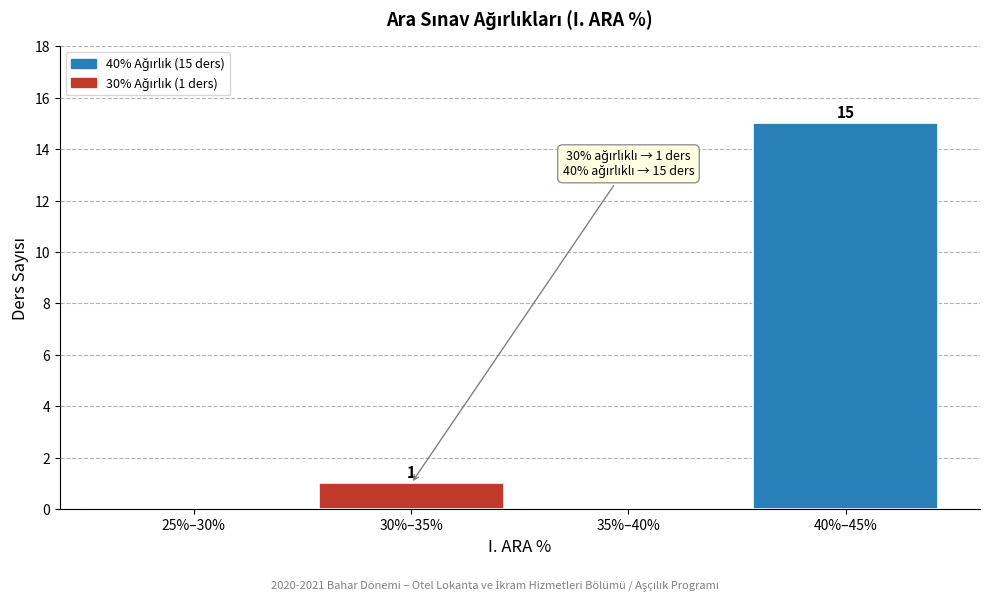

Reading left to right, what are all the values shown in this chart?

25%–30%=0	30%–35%=1	35%–40%=0	40%–45%=15